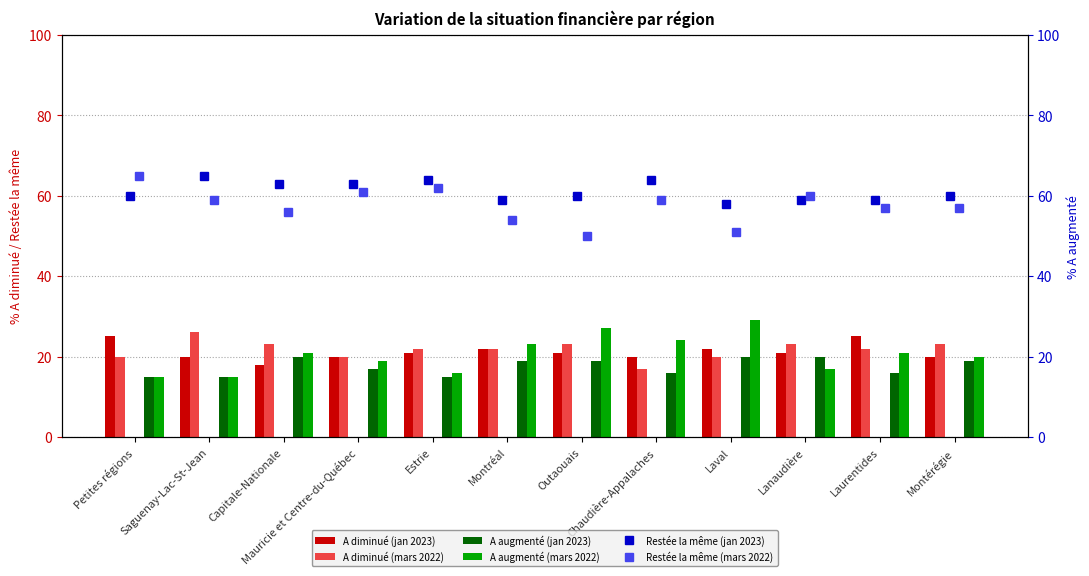

Reading left to right, what are all the values shown in this chart?

A diminué (jan 2023): 25	20	18	20	21	22	21	20	22	21	25	20
A diminué (mars 2022): 20	26	23	20	22	22	23	17	20	23	22	23
A augmenté (jan 2023): 15	15	20	17	15	19	19	16	20	20	16	19
A augmenté (mars 2022): 15	15	21	19	16	23	27	24	29	17	21	20
Restée la même (jan 2023): 60	65	63	63	64	59	60	64	58	59	59	60
Restée la même (mars 2022): 65	59	56	61	62	54	50	59	51	60	57	57